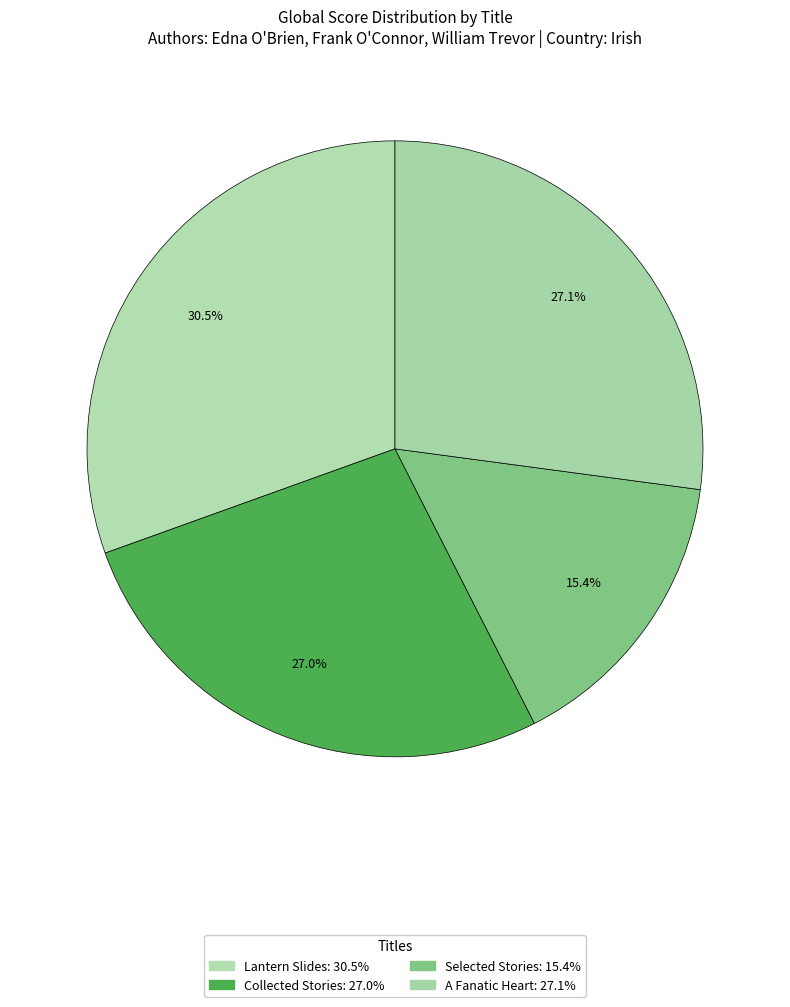

Count the number of slices in the pie.

4